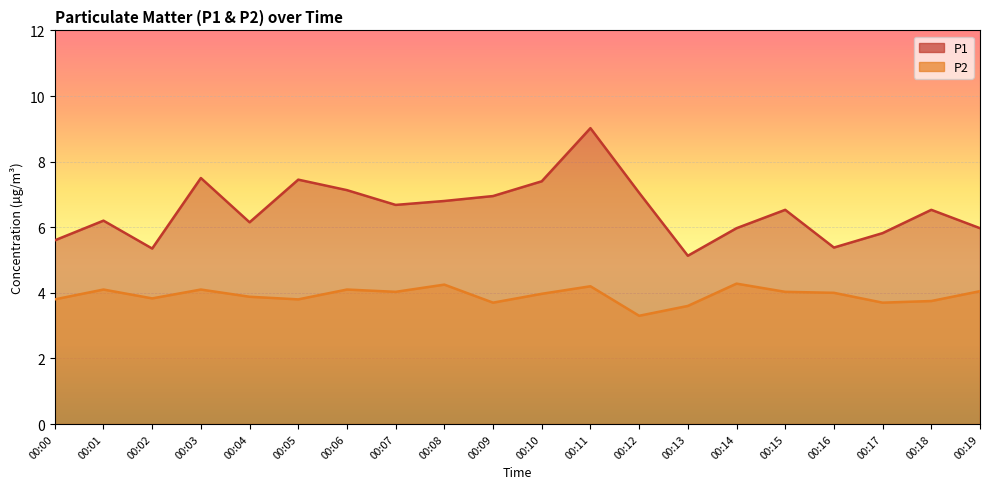

In P2, how many points are lower than both neighbors (excluding endpoints)?

6